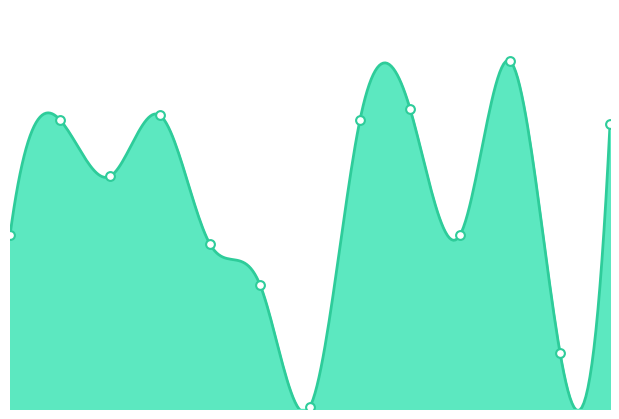

Between SMK PUSPITA PERSADA and SMKS ISLAM AL HIKMAH, which is larger?

SMK PUSPITA PERSADA